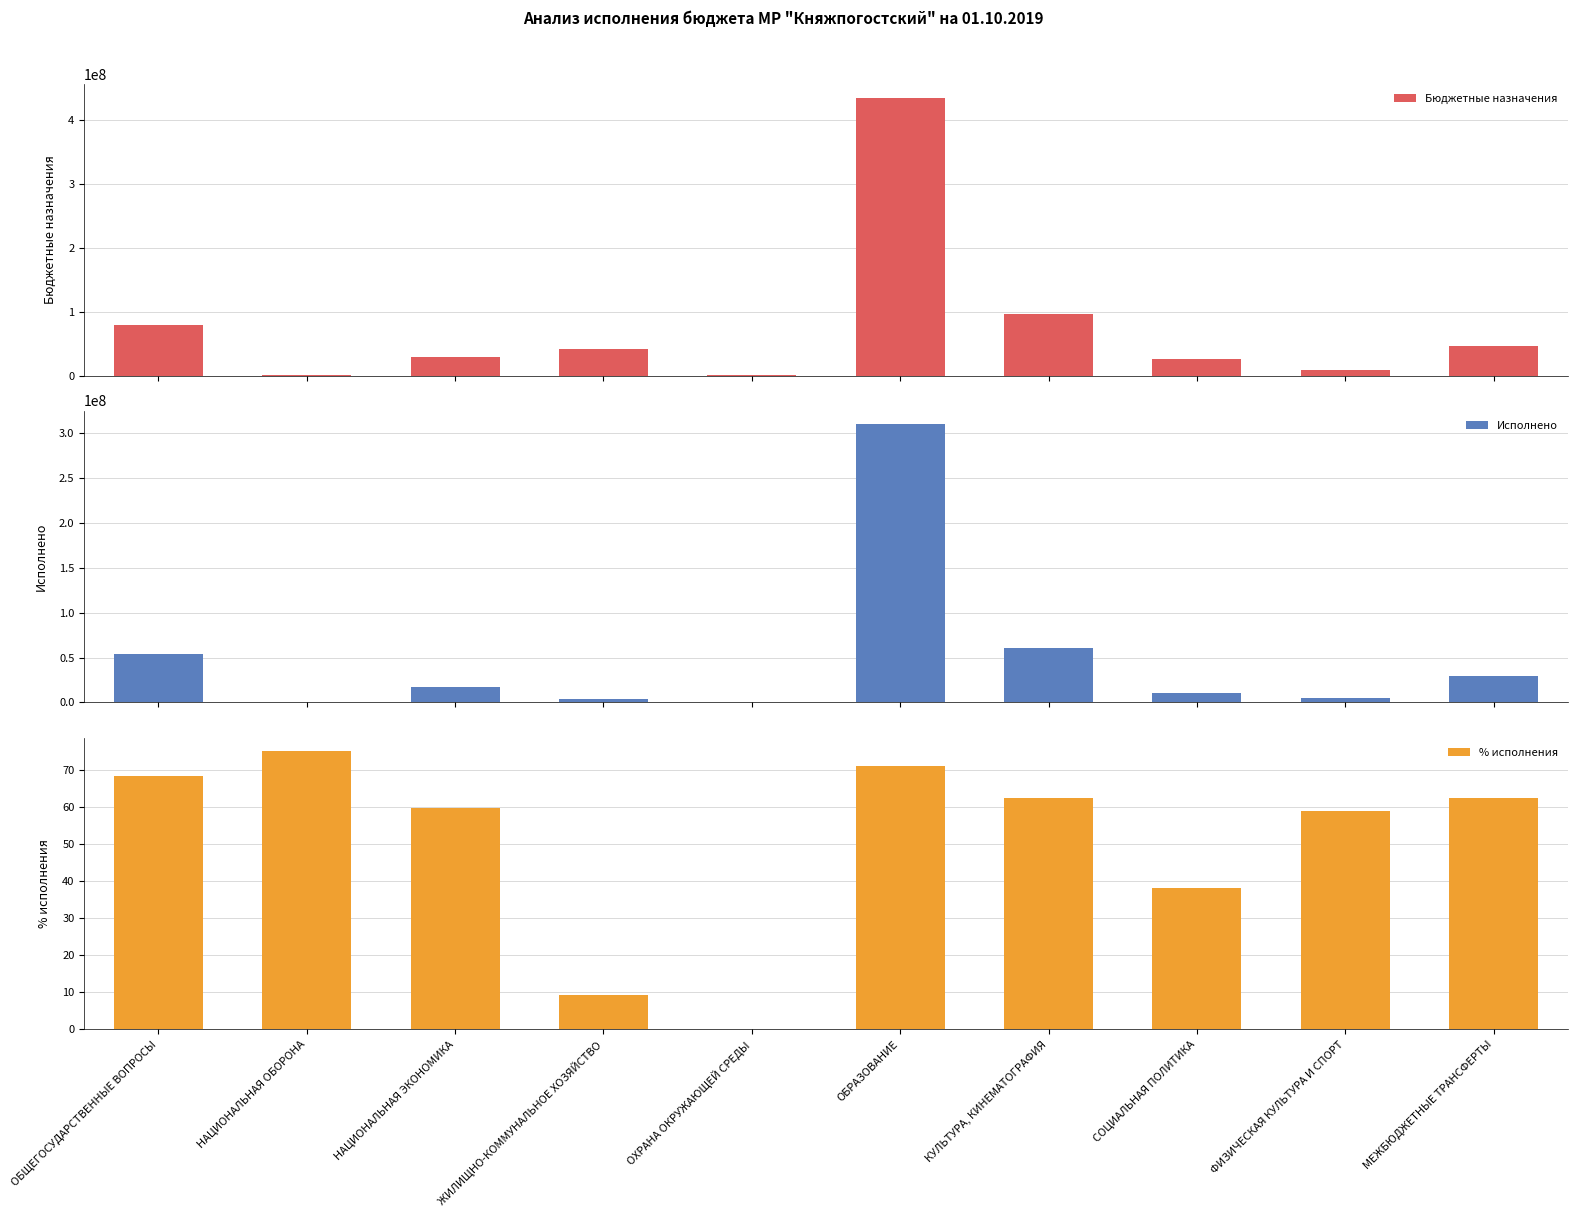

Reading left to right, extract all data points from this chart.

Бюджетные назначения: 78675086.3	1281900.0	29492074.7	41946143.0	1230000.0	435004625.2	96858642.8	26473765.1	8557777.0	46885888.0
Исполнено: 53835942.9	961425.0	17644031.8	3889481.5	0.0	309258999.5	60500189.6	10102834.8	5037271.7	29318648.0
% исполнения: 68.4	75.0	59.8	9.3	0.0	71.1	62.5	38.2	58.9	62.5